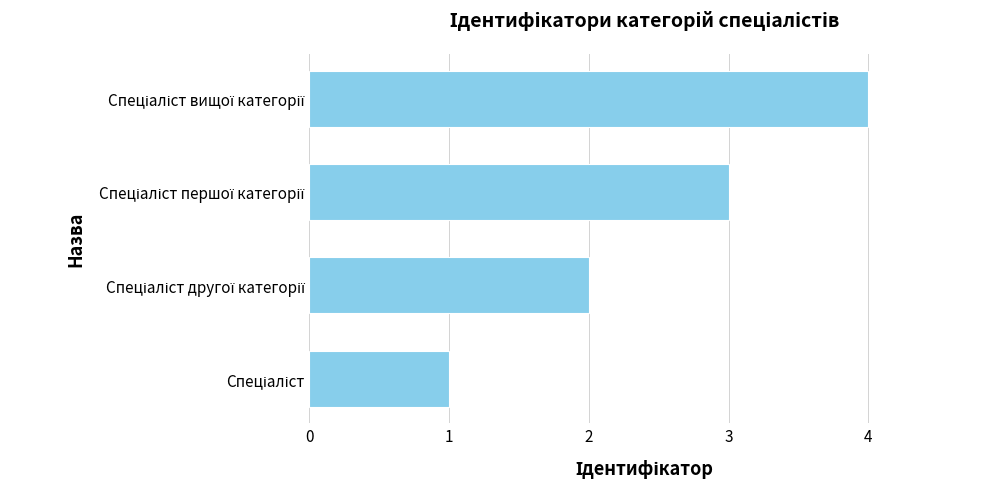

What is the maximum value shown in the chart?

4